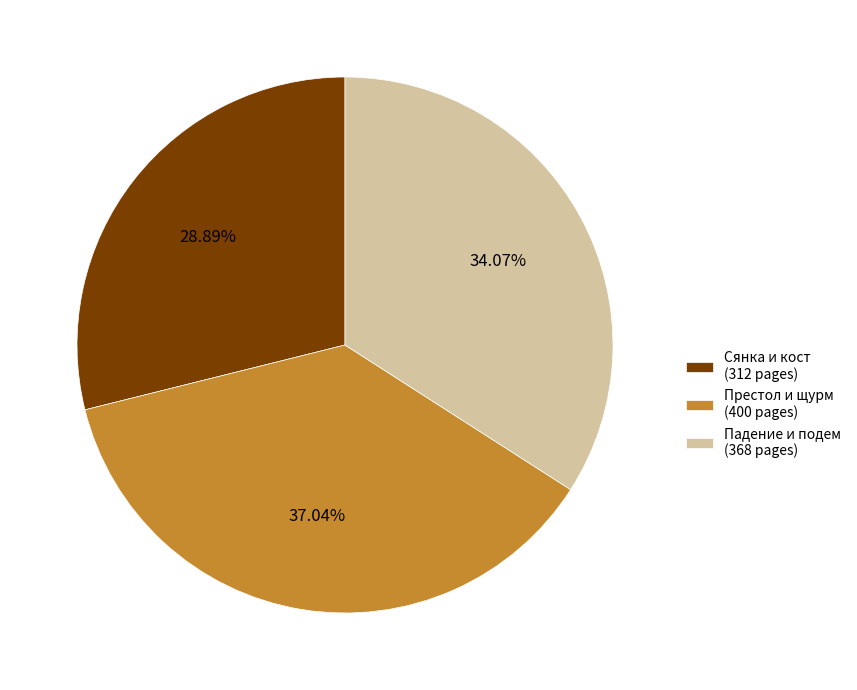

Between Сянка и кост (312 pages) and Престол и щурм (400 pages), which is larger?

Престол и щурм (400 pages)